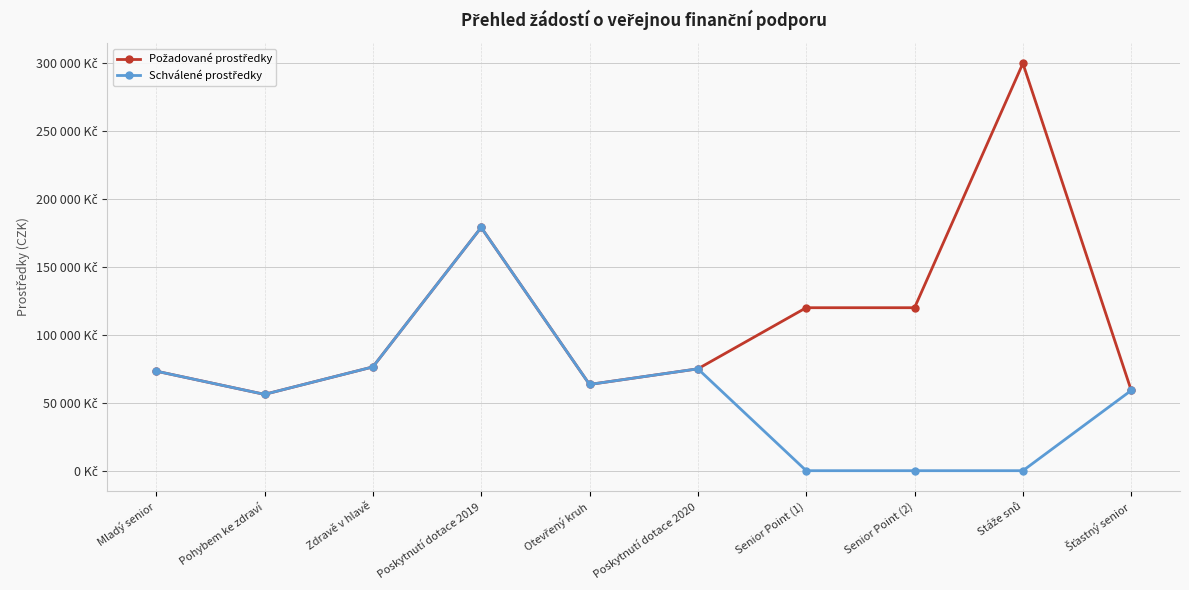

Which series changed the most between Pohybem ke zdraví and Šťastný senior?

Požadované prostředky